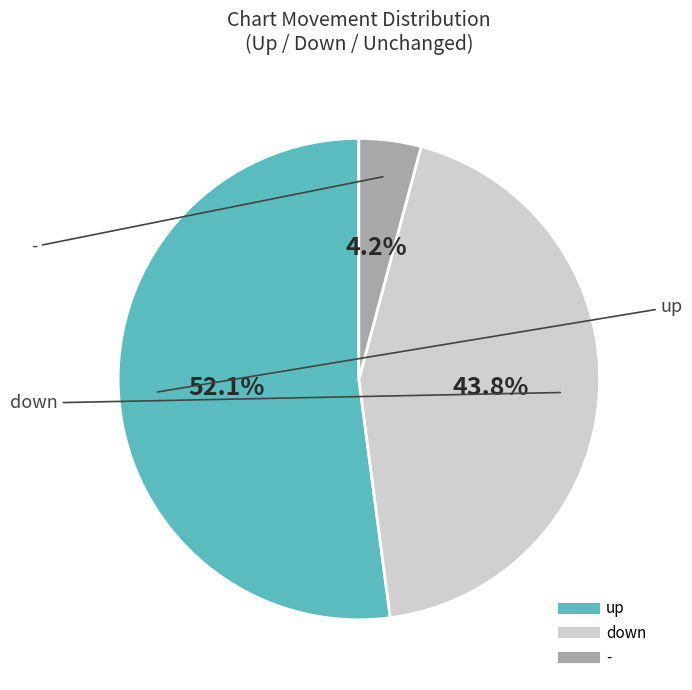

Which has a higher value, down or up?

up